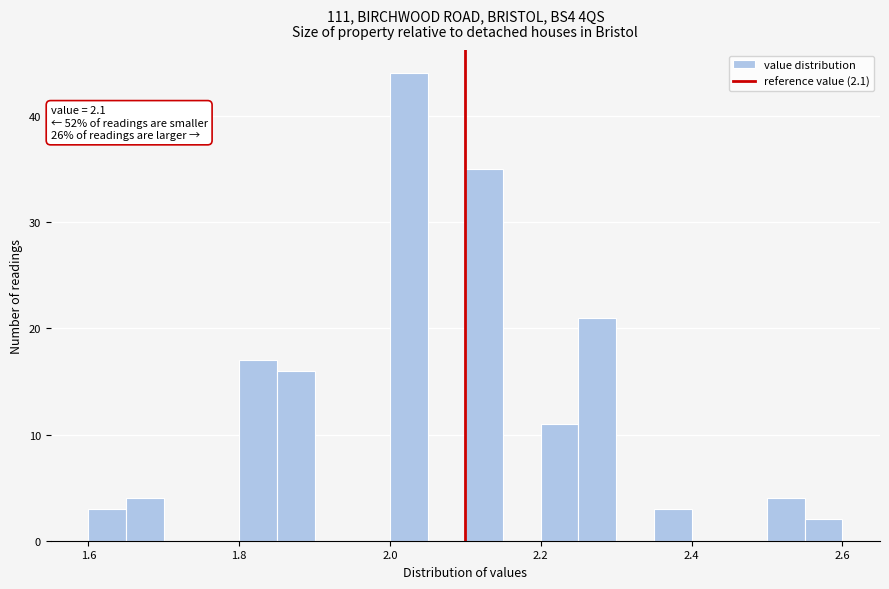

Read against the x-axis, roughly where is the centre of the tallest bar?

2.02